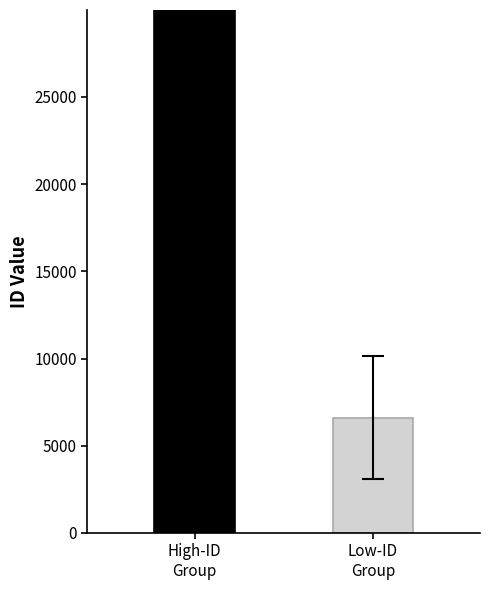

At which label does the data first exceed 29970?

High-ID
Group